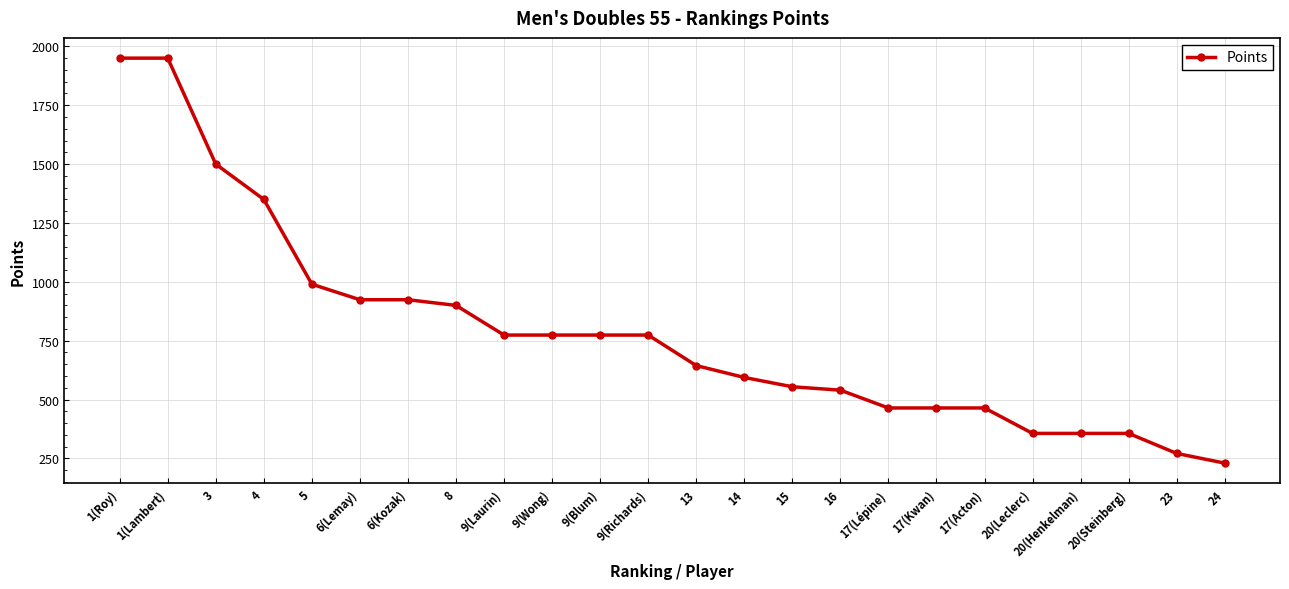

What is the ratio of the value at 20(Leclerc) to the value at 1(Lambert)?

0.2